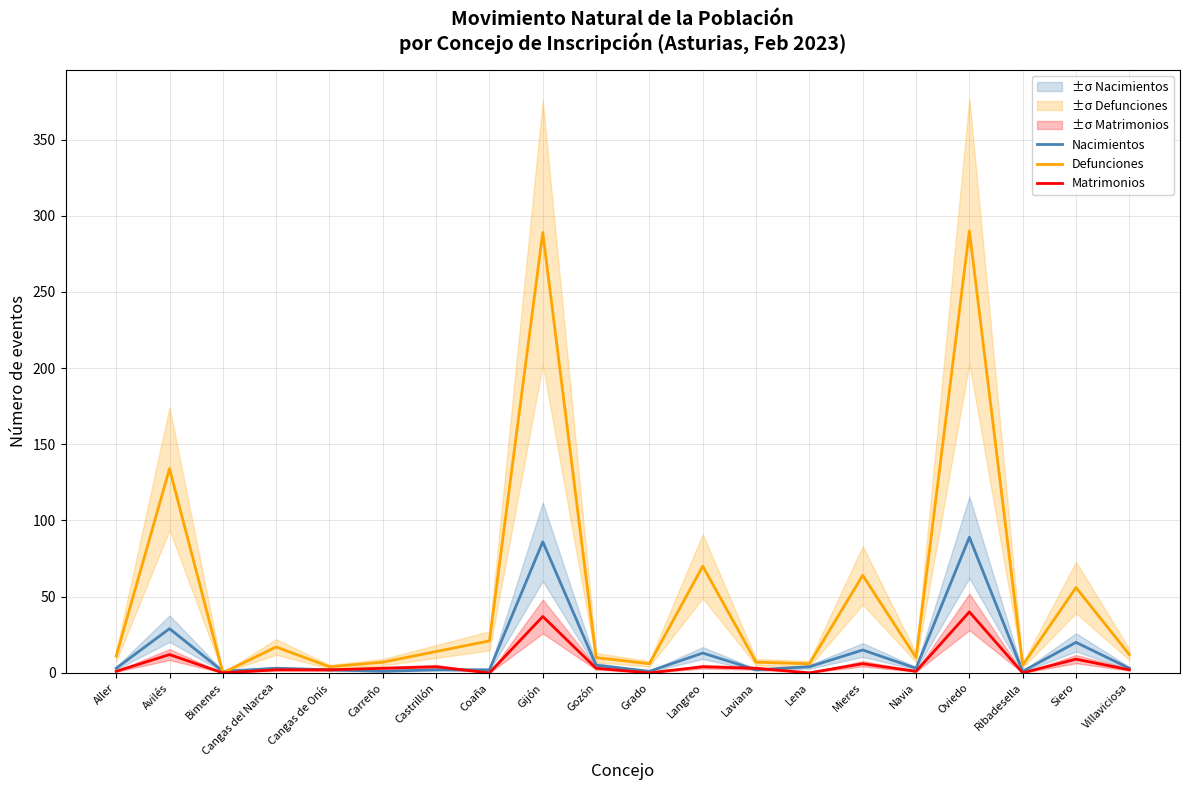

True or false: Nacimientos has a value of 7 at Gozón.

False